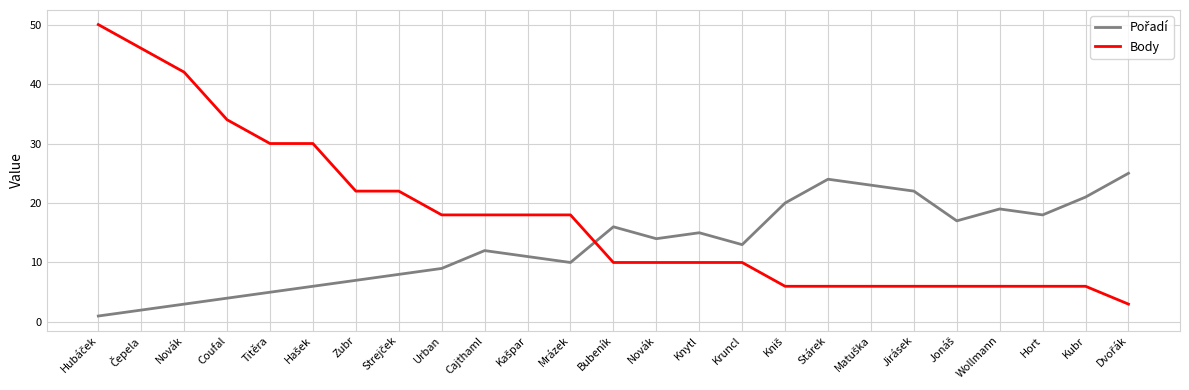

At Mrázek, list the series in order from largest to smallest.

Body, Pořadí